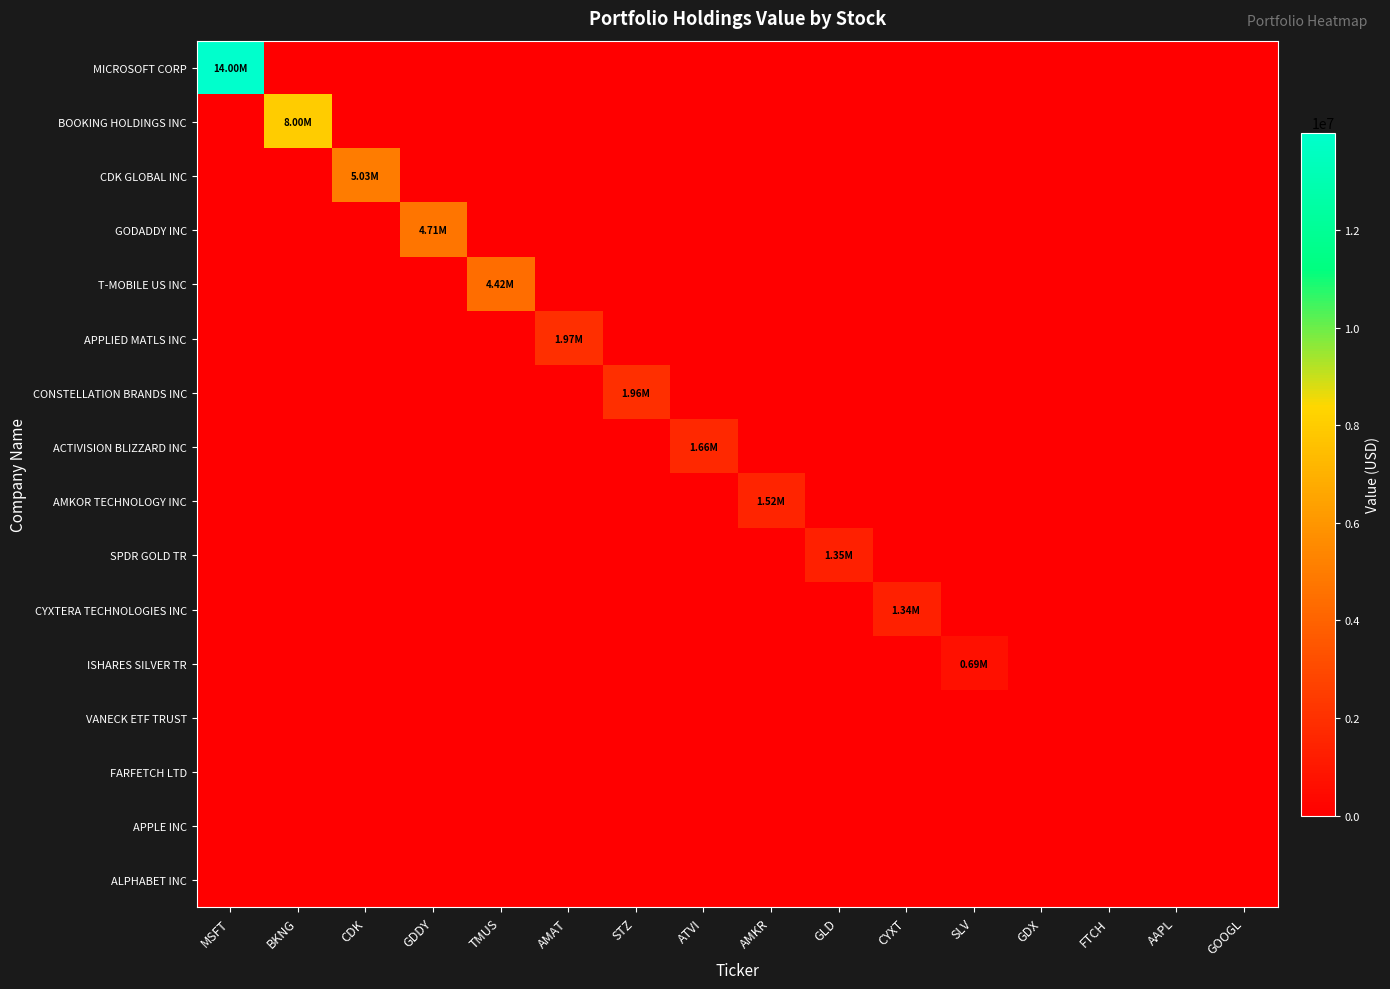

Between STZ and GOOGL, which series saw the biggest shift?

CONSTELLATION BRANDS INC